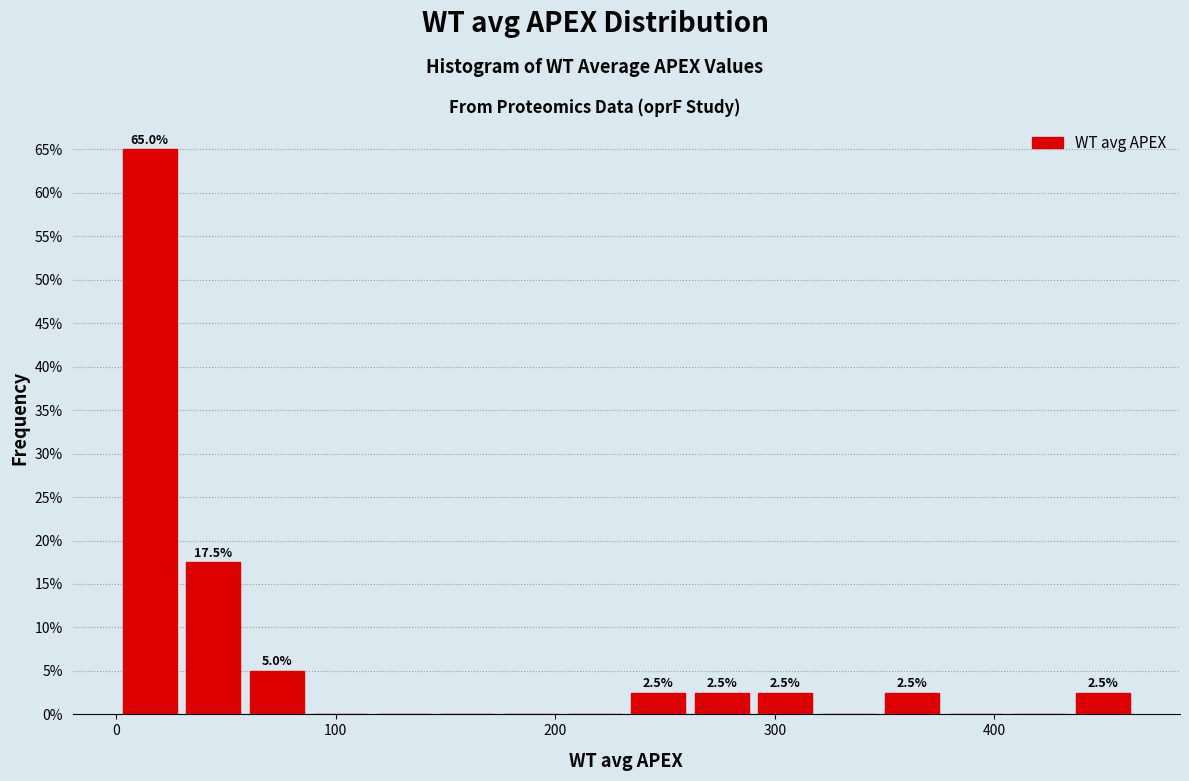

Read against the x-axis, roughly where is the centre of the tallest bar?

20